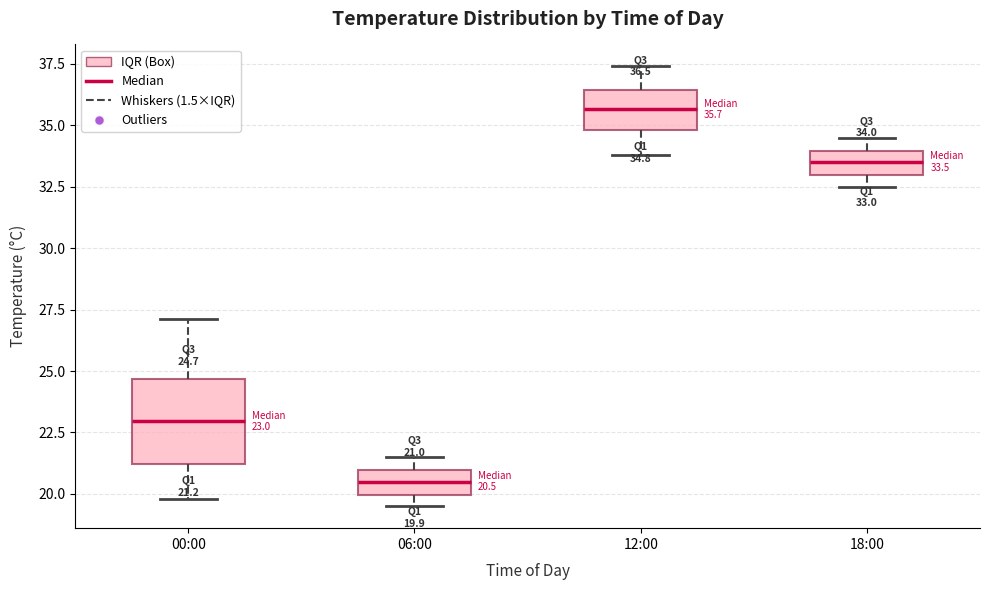

Comparing the boxes themselves (not the whiskers), which one is the tallest?

00:00